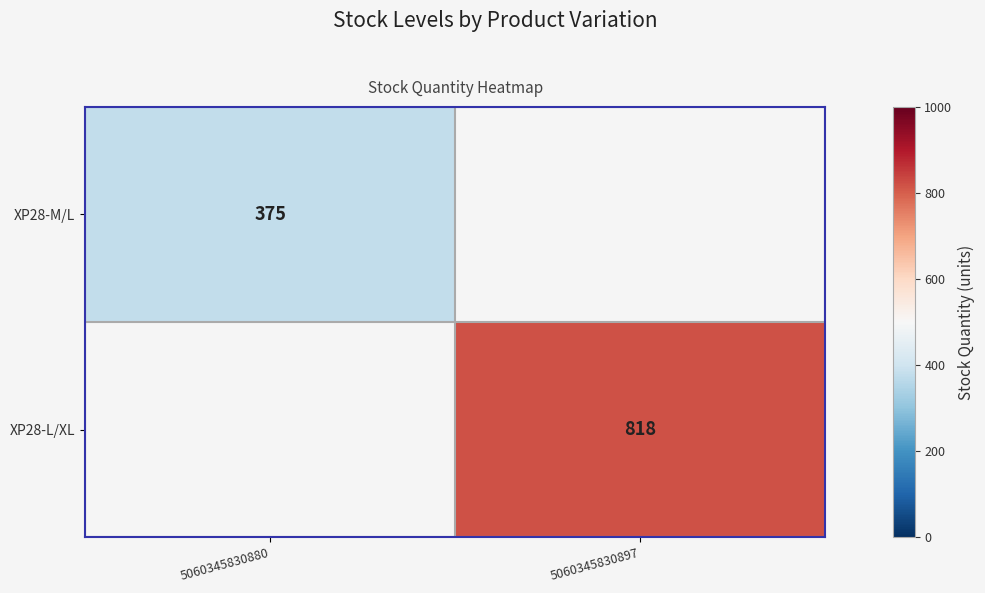

The value of XP28-M/L at 5060345830880 is 152. True or false?

False